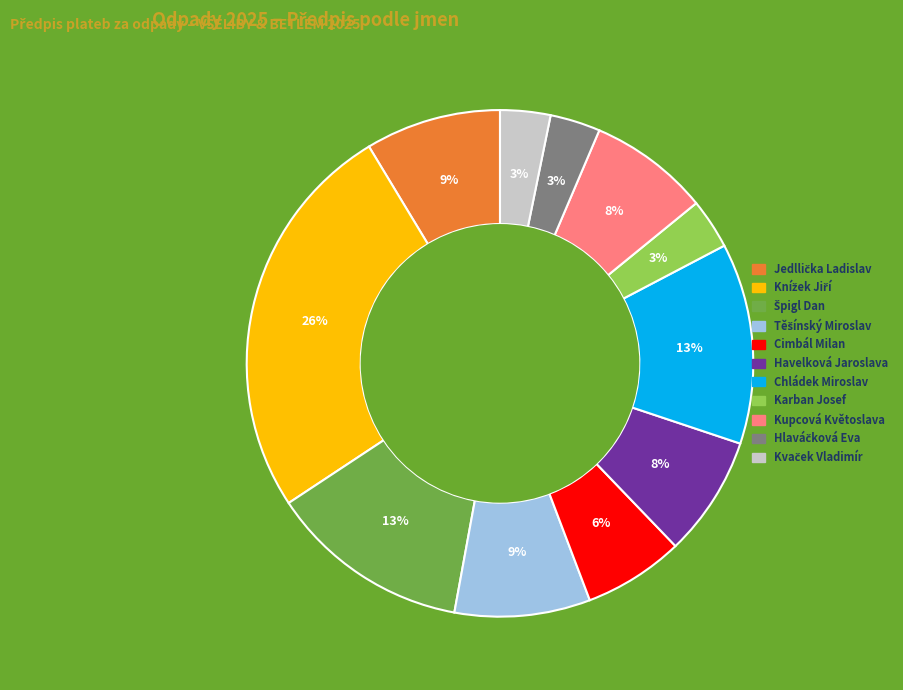

Is there any slice that represents more than half of the pie?

No